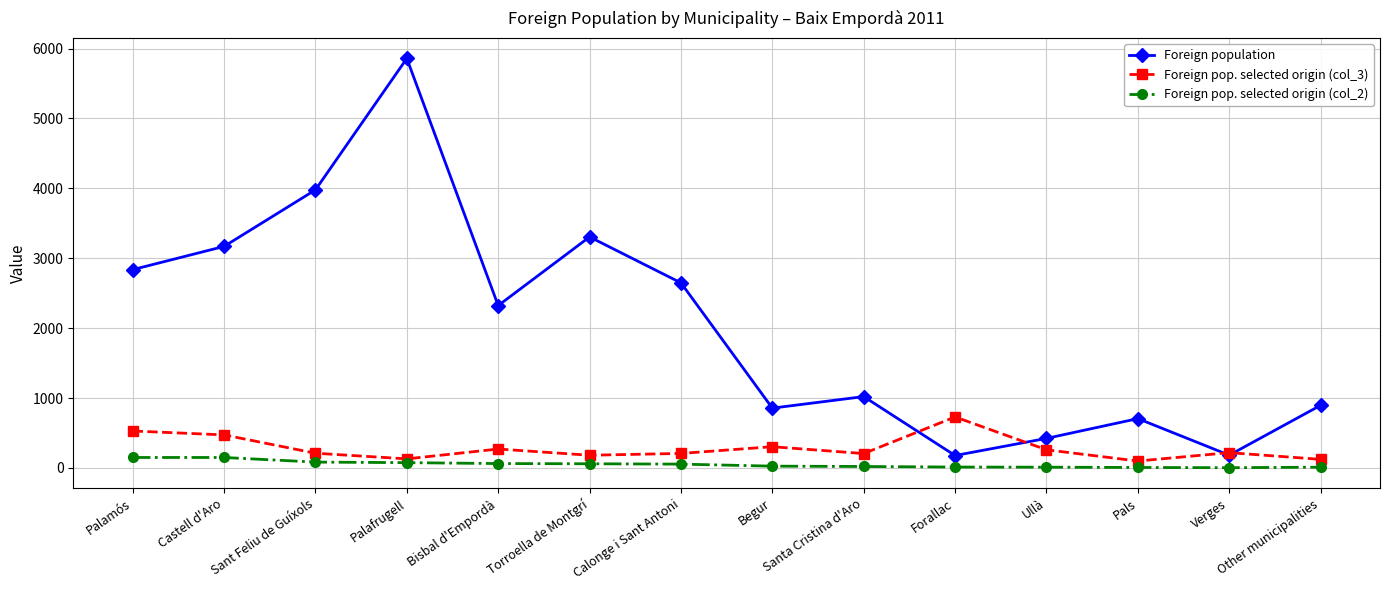

At which label does Foreign pop. selected origin (col_2) first exceed 55?

Palamós